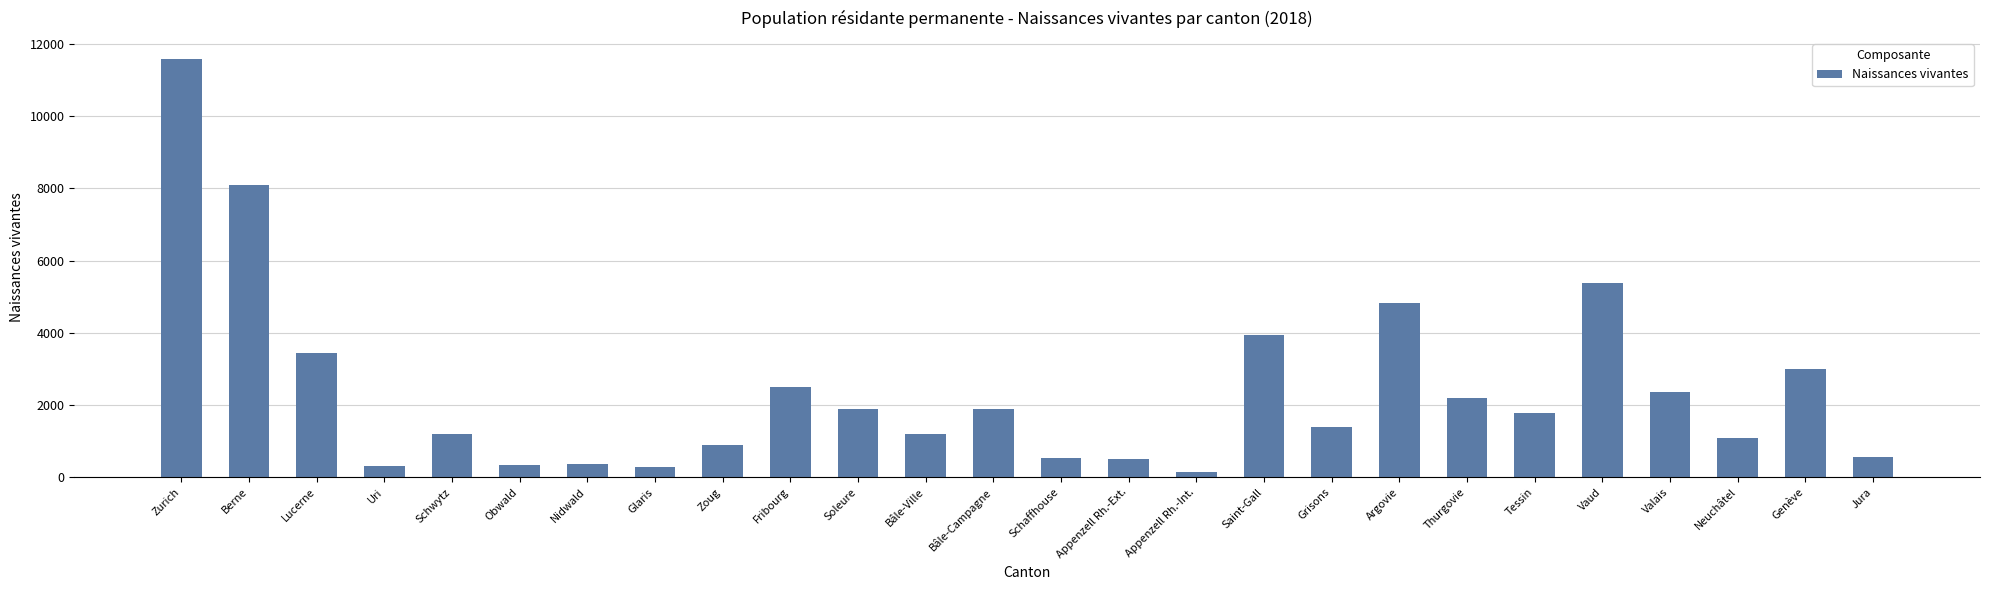

What is the approximate value at Glaris, to the nearest 50?

300